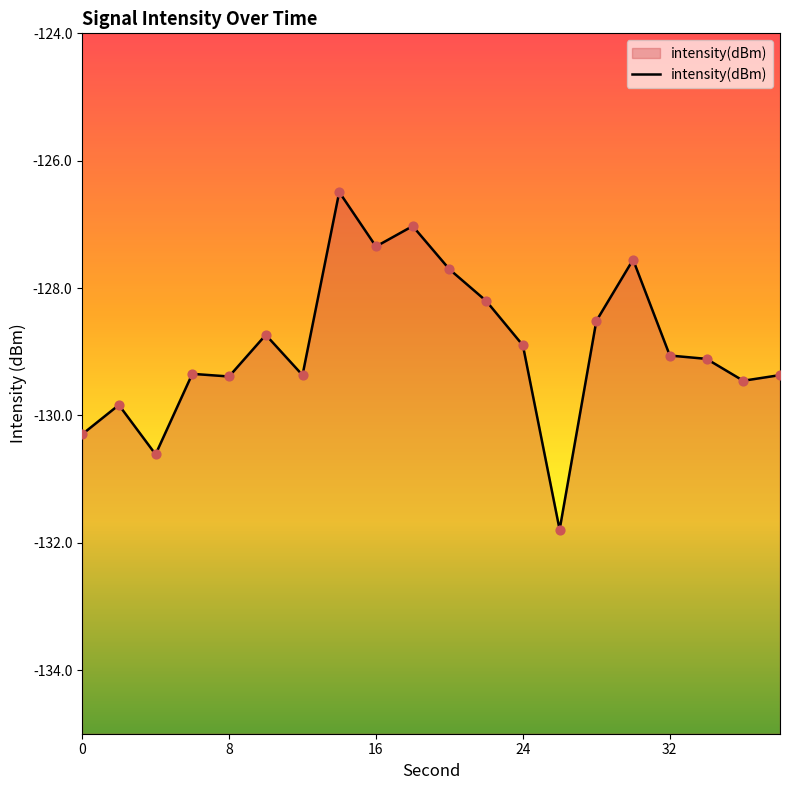

Between 36 and 30, which is larger?

30